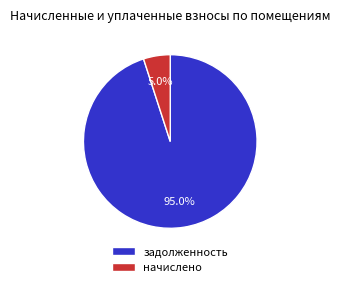

Between начислено and задолженность, which is larger?

задолженность